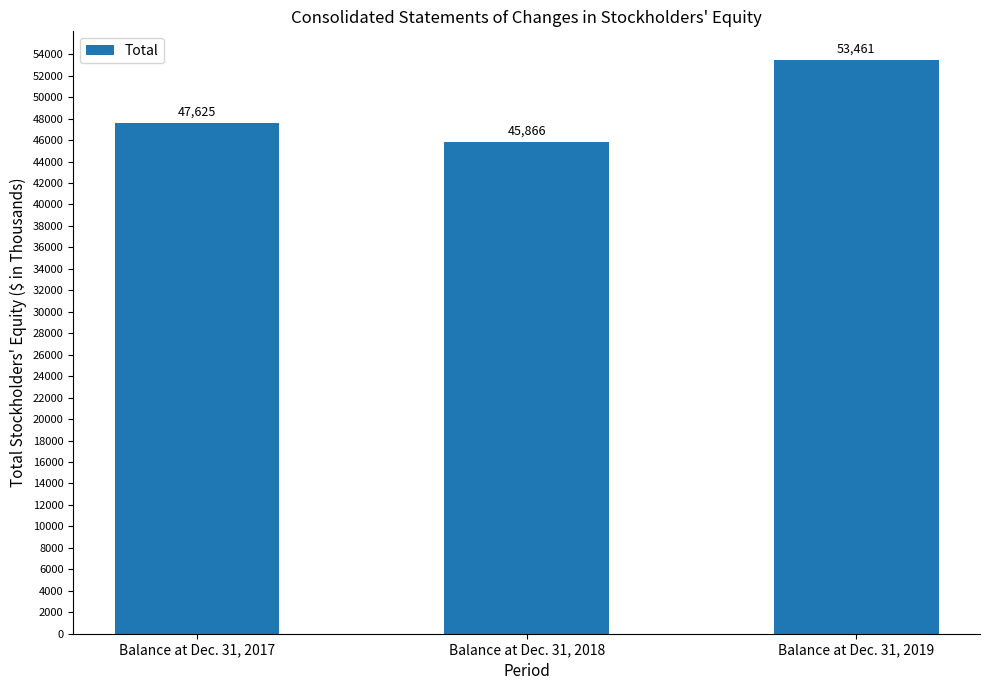

Reading left to right, transcribe all the data shown in this chart.

Balance at Dec. 31, 2017=47625	Balance at Dec. 31, 2018=45866	Balance at Dec. 31, 2019=53461